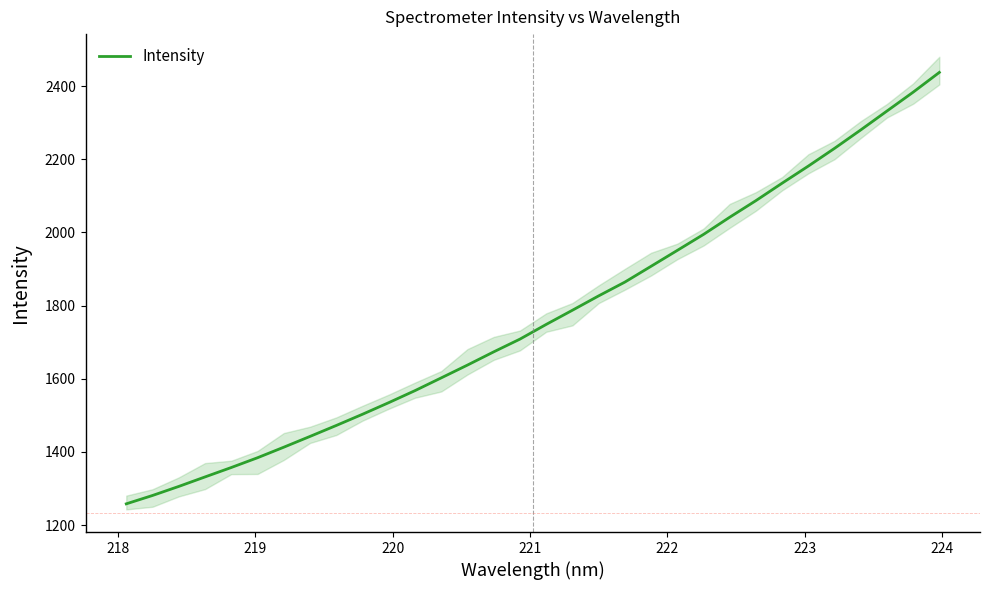

How many distinct data groups are displayed?

1